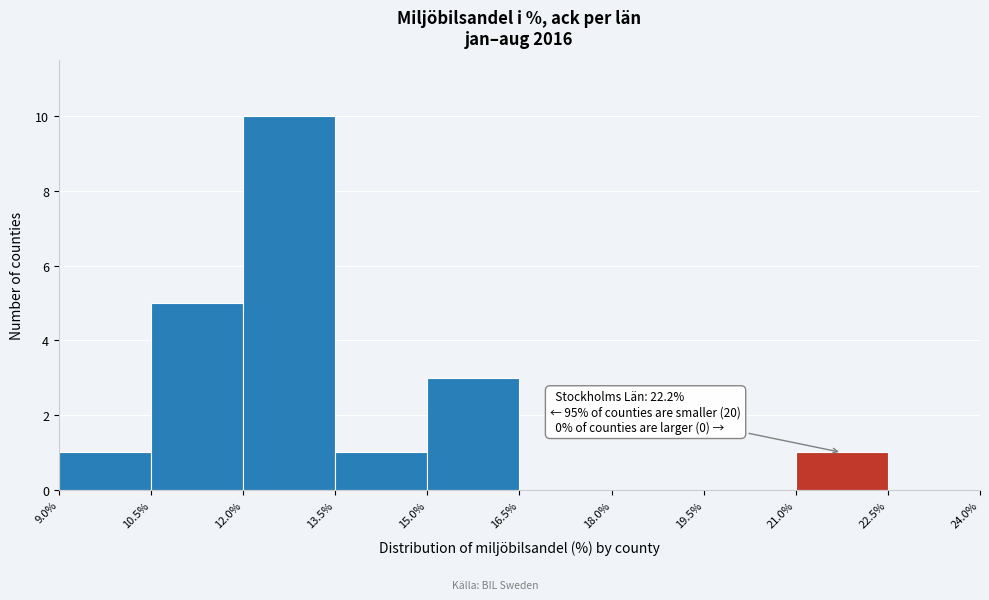

Which range on the x-axis has the tallest bar?

12.0% to 13.5%